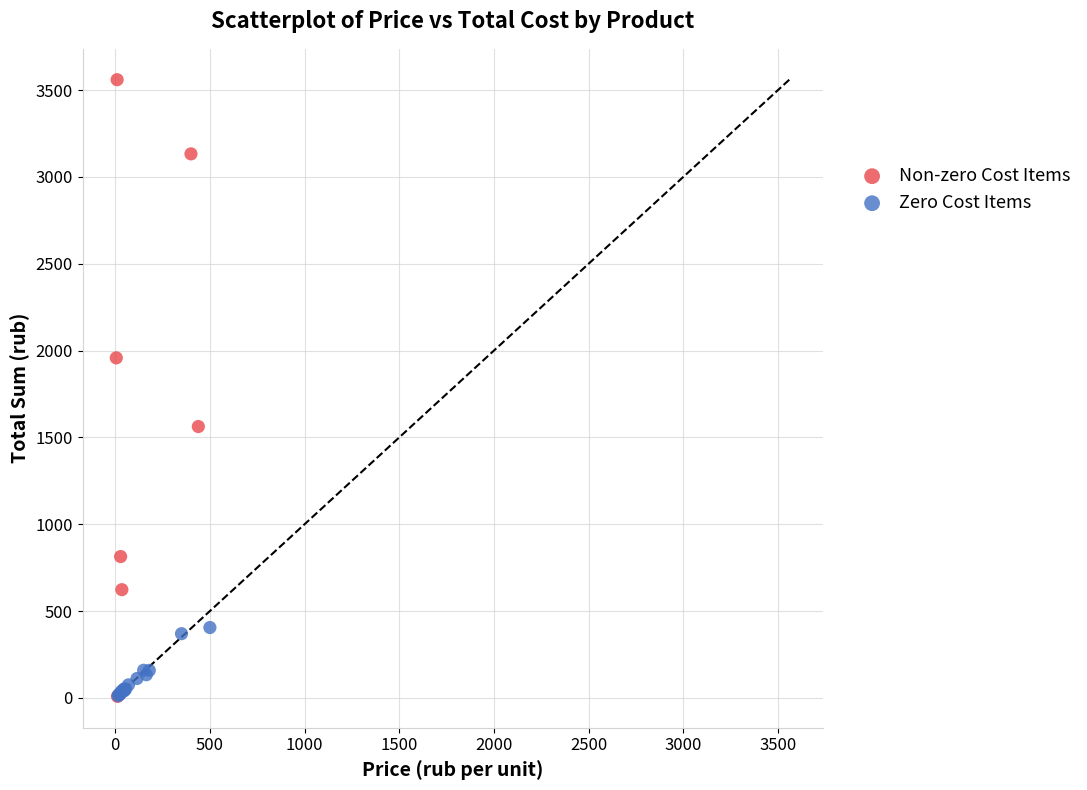

Which series reaches the maximum Y coordinate?

Non-zero Cost Items